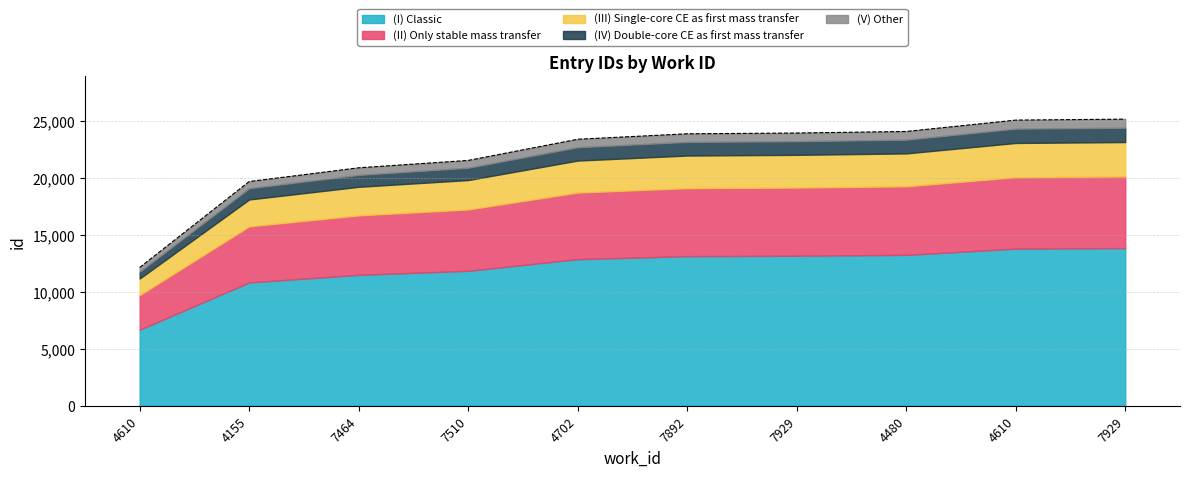

The value at 7510 is 21531. True or false?

True